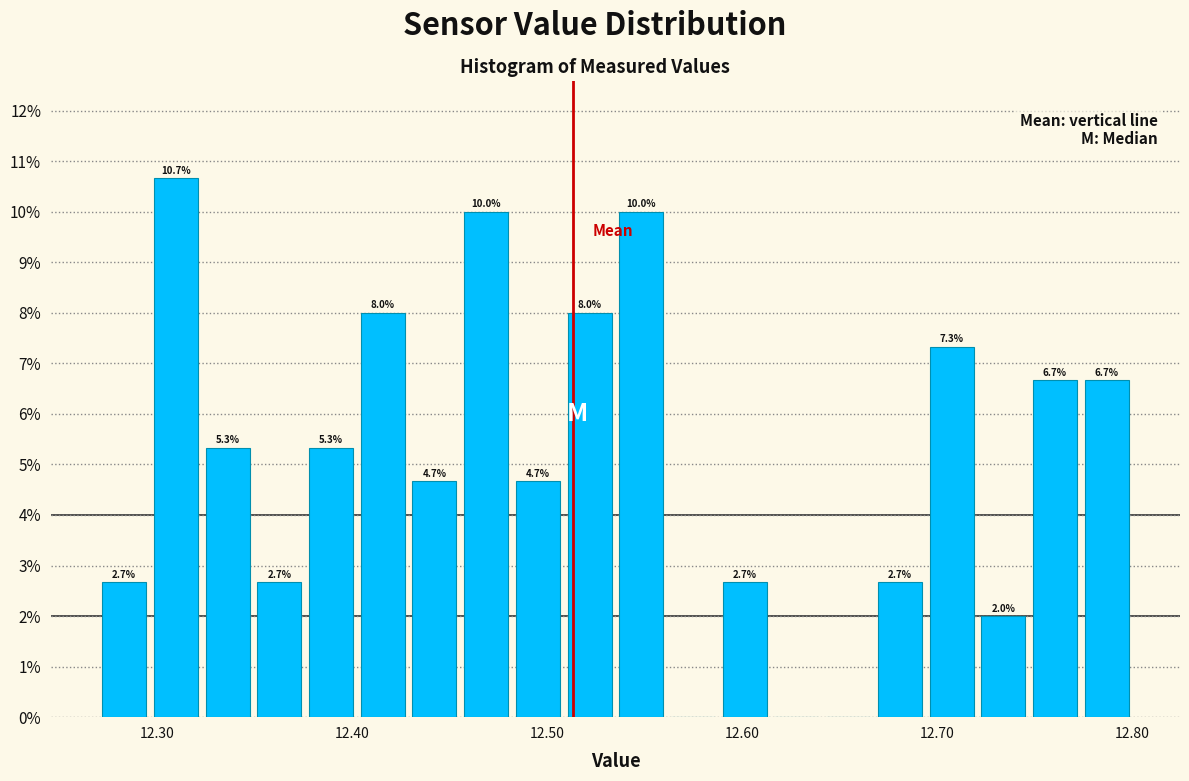

Around what value on the x-axis is the tallest bar? Give the approximate position of its centre, as read against the axis.

12.31